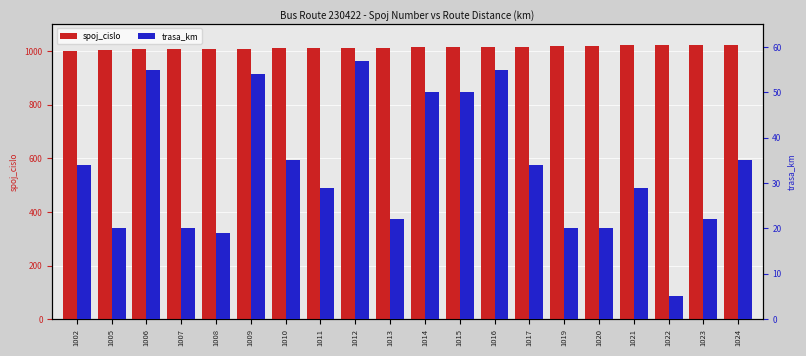

How many groups of bars are there?

20